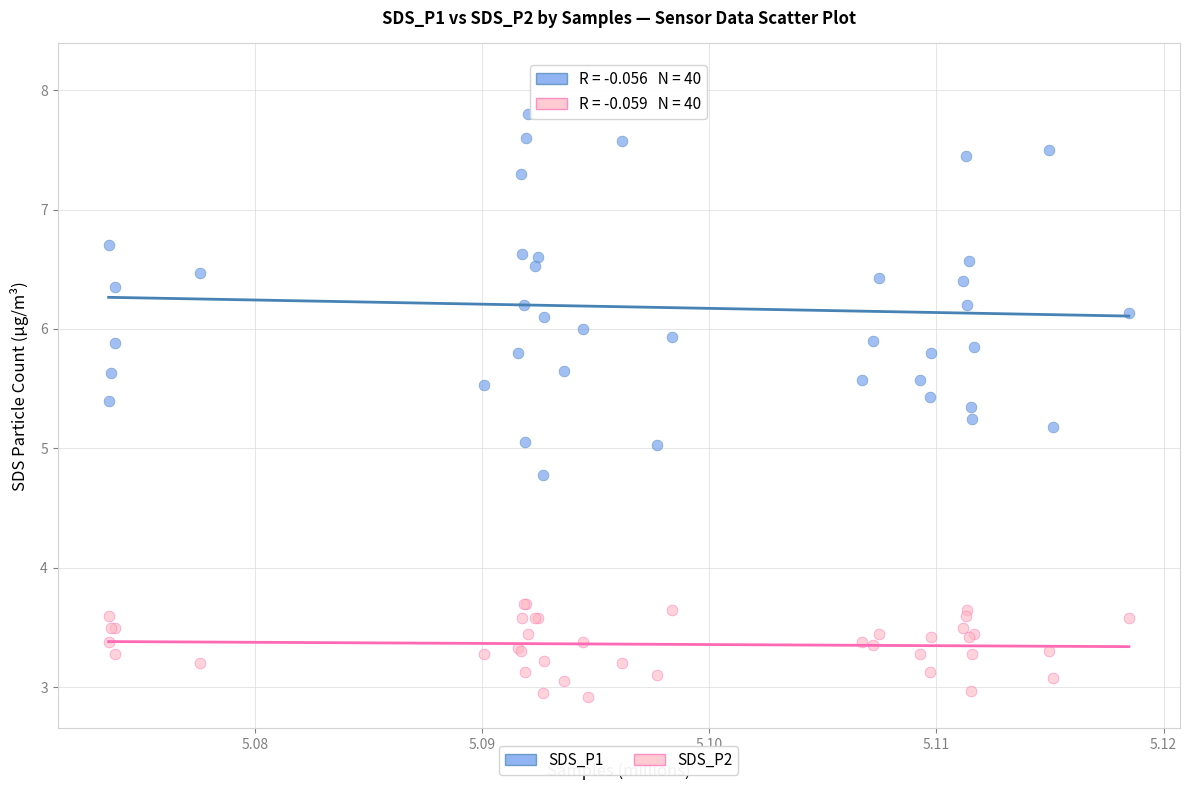

Which series reaches the minimum Y coordinate?

SDS_P2